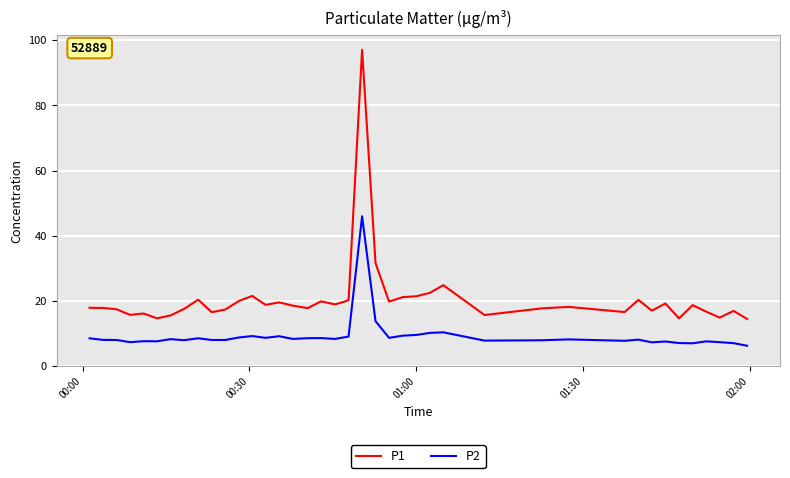

What is the maximum value shown in the chart?

97.1